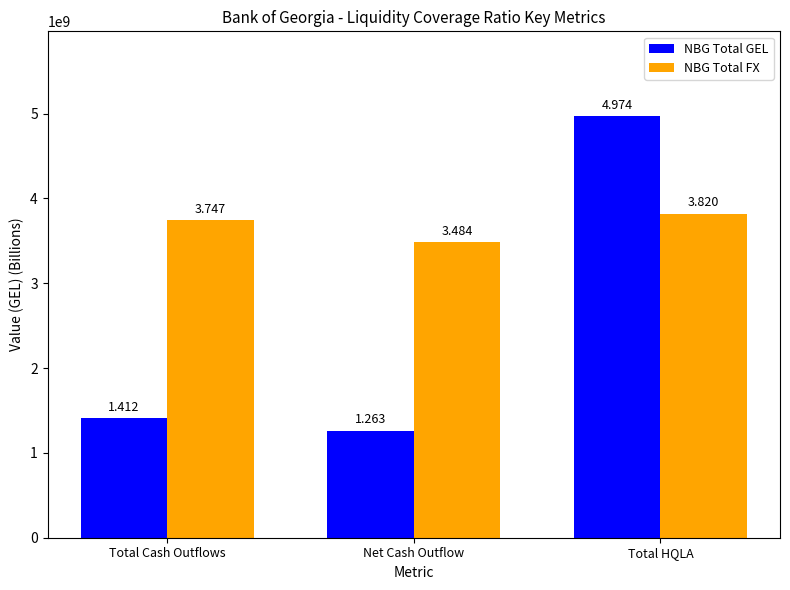

Rank the categories by NBG Total GEL value from highest to lowest.

Total HQLA, Total Cash Outflows, Net Cash Outflow